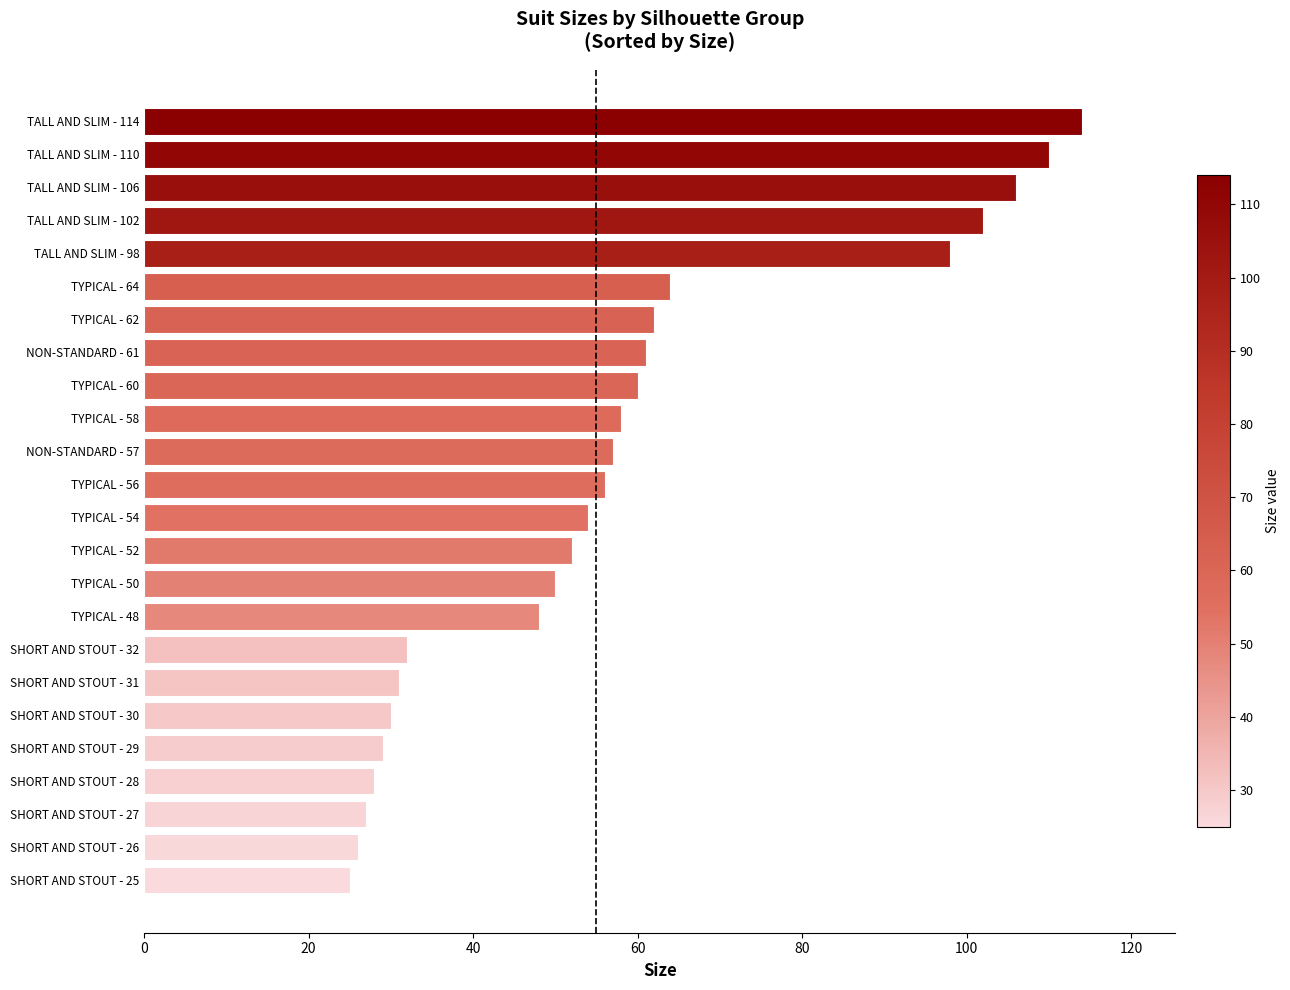

What is the smallest value displayed?

25